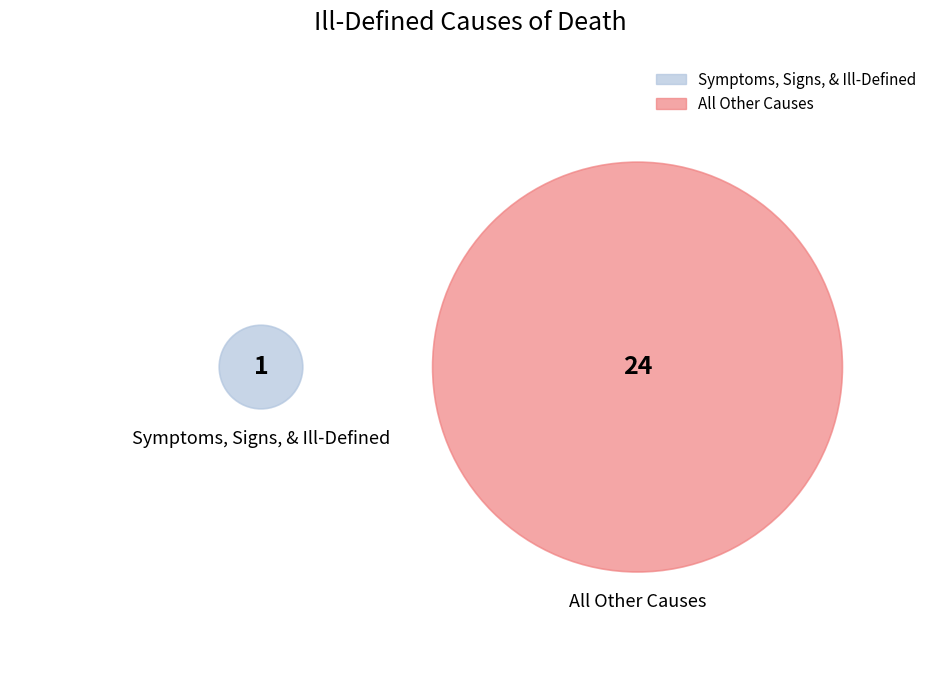

Which has a higher value, Symptoms, Signs, & Ill-Defined or All Other Causes?

All Other Causes